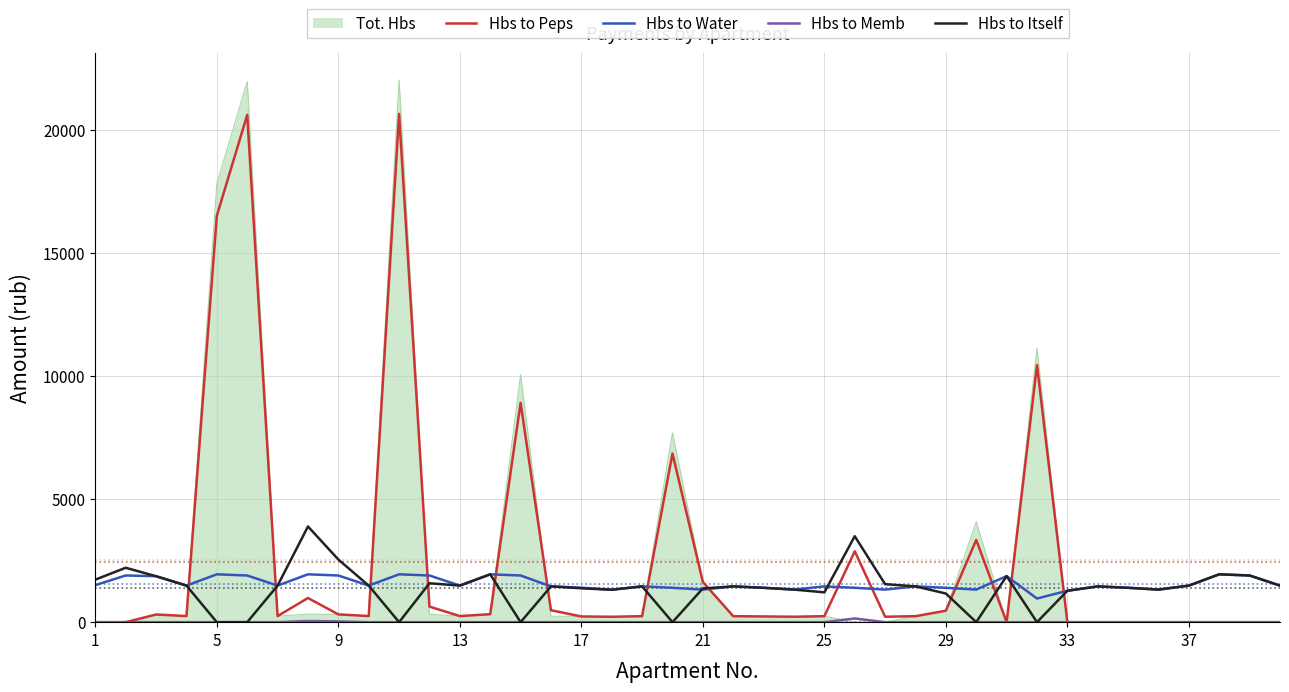

What is the average value of the Hbs to Itself series?

1395.6